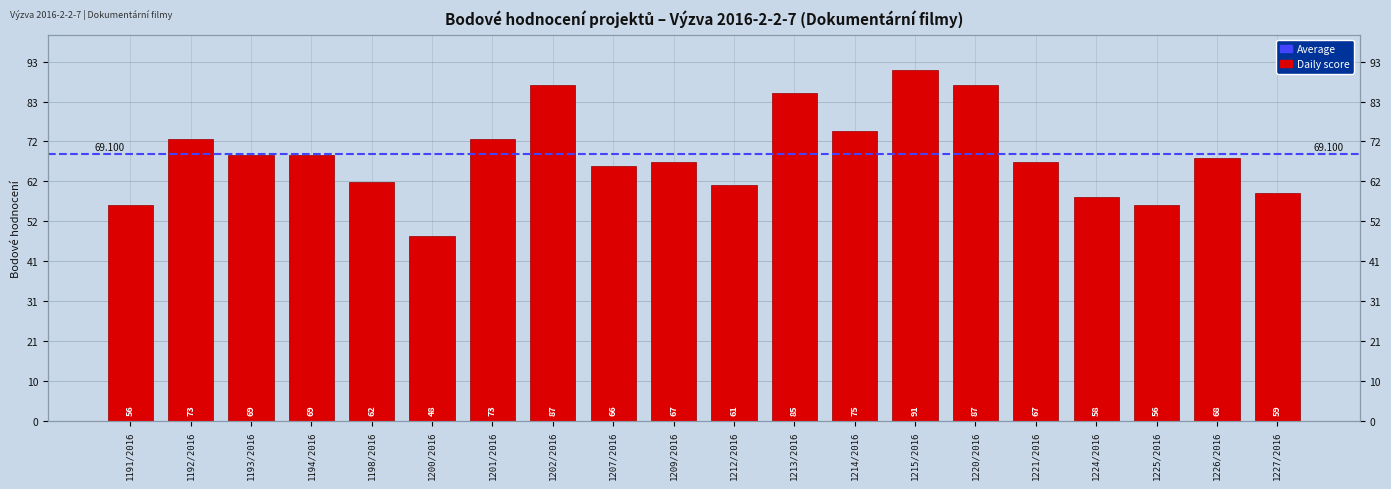

Which has a higher value, 1226/2016 or 1213/2016?

1213/2016